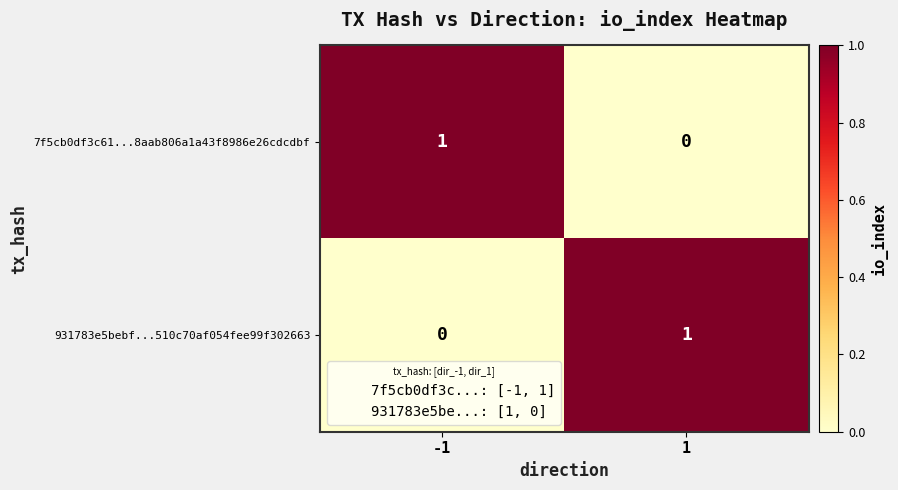

How many categories are shown in the chart?

2